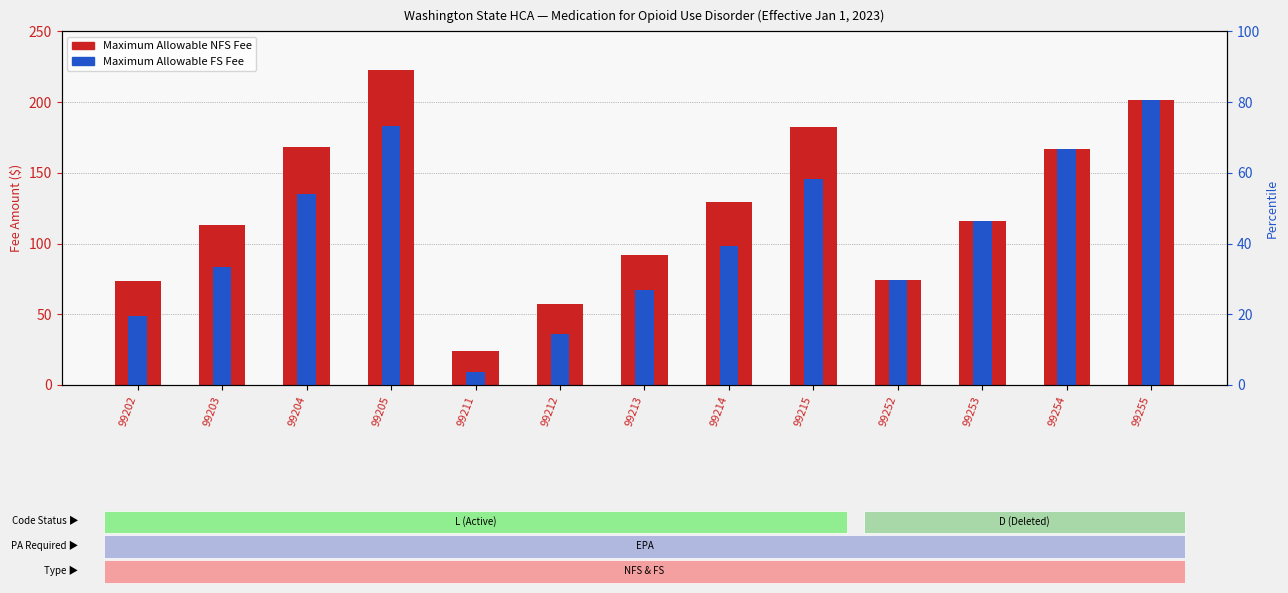

The Maximum Allowable NFS Fee series shows 184.6 at 99203. True or false?

False